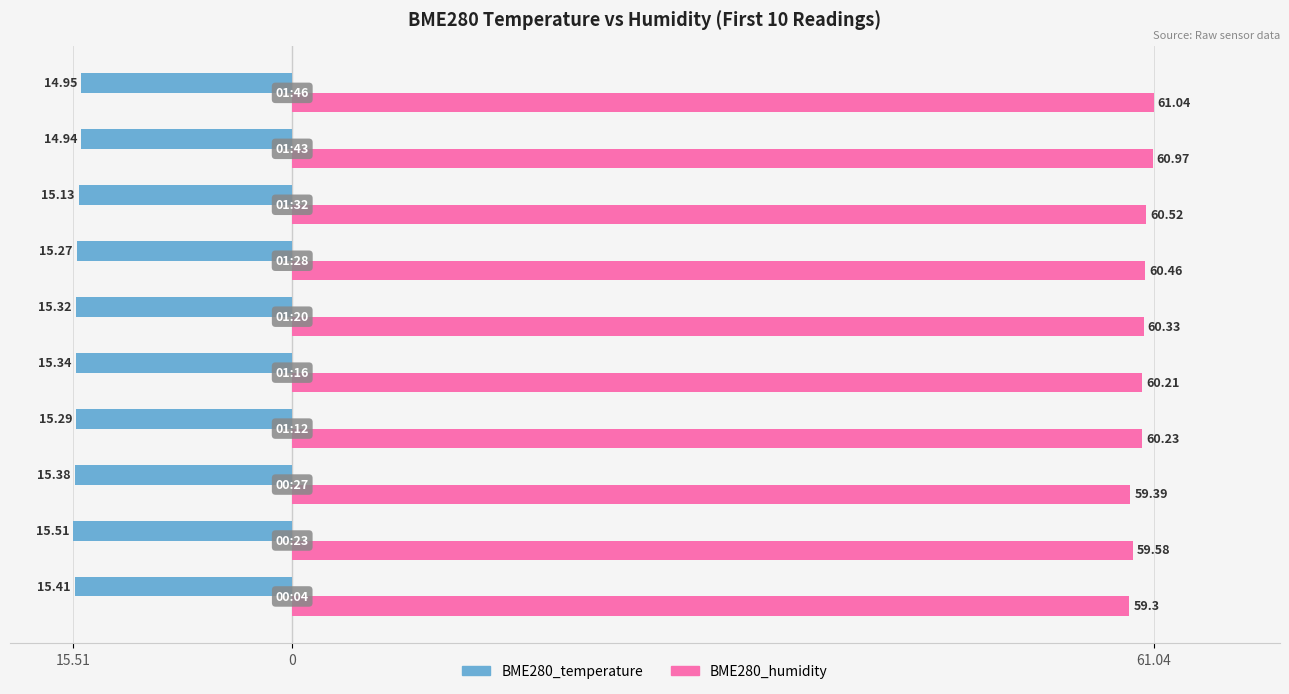

What are all the series names shown in the legend?

BME280_temperature, BME280_humidity